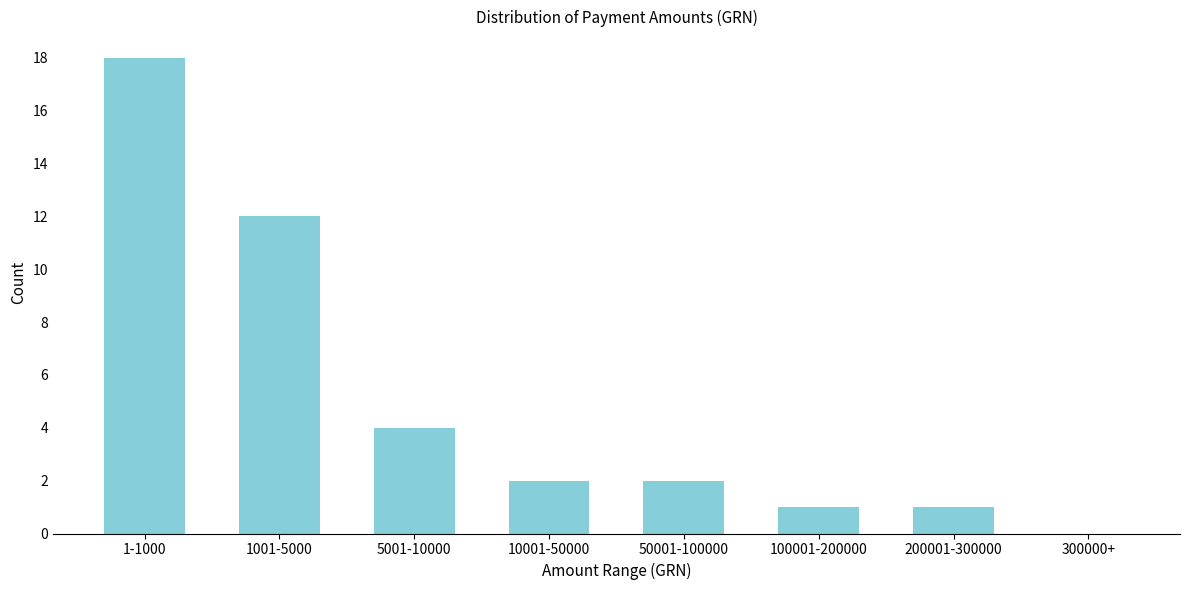

Reading right to left, extract all data points from this chart.

300000+=0	200001-300000=1	100001-200000=1	50001-100000=2	10001-50000=2	5001-10000=4	1001-5000=12	1-1000=18